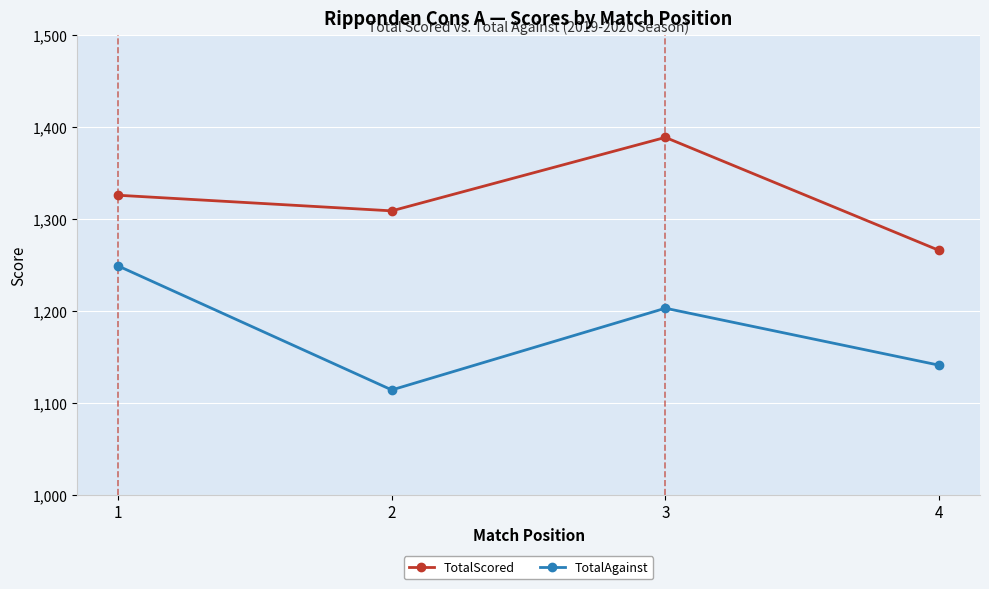

The value of TotalAgainst at 1 is 1249. True or false?

True